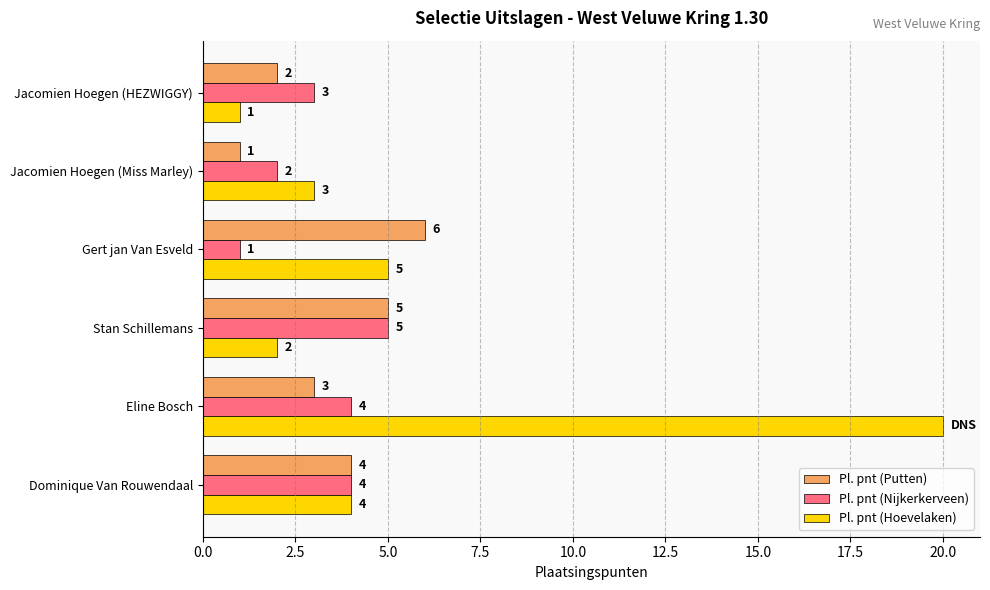

Is it true that Pl. pnt (Putten) equals 2 at Jacomien Hoegen (HEZWIGGY)?

True